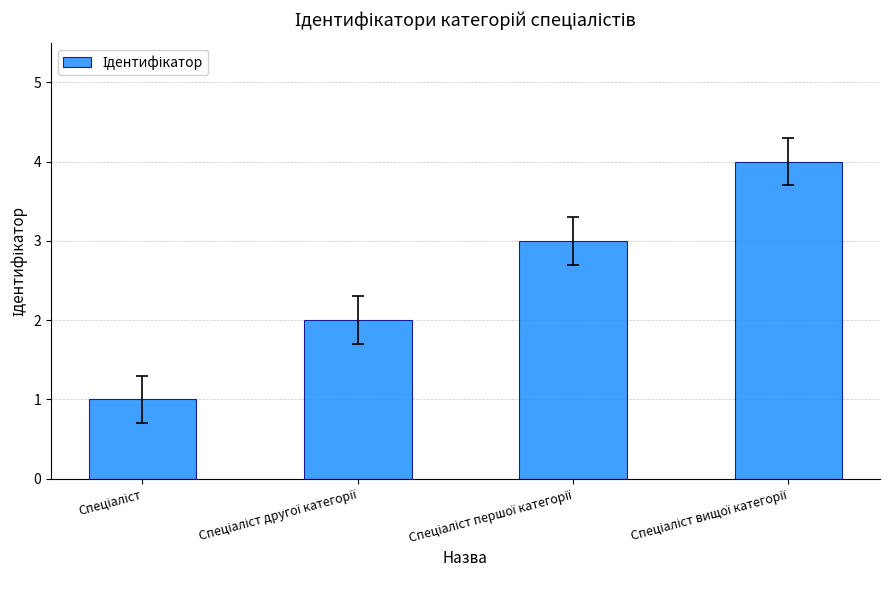

Reading left to right, what are all the values shown in this chart?

1	2	3	4